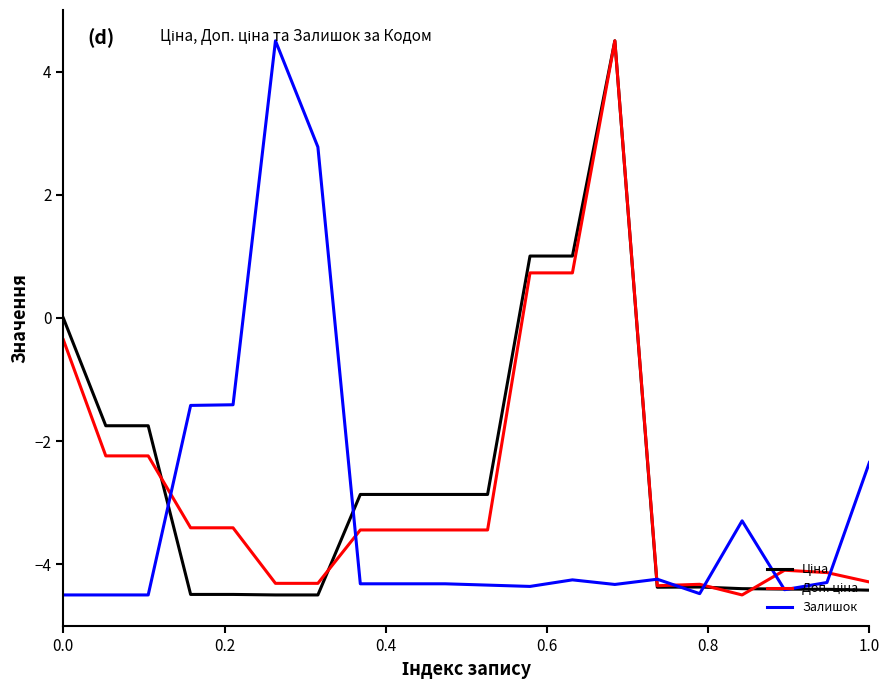

What is the minimum value for Залишок?

-4.5